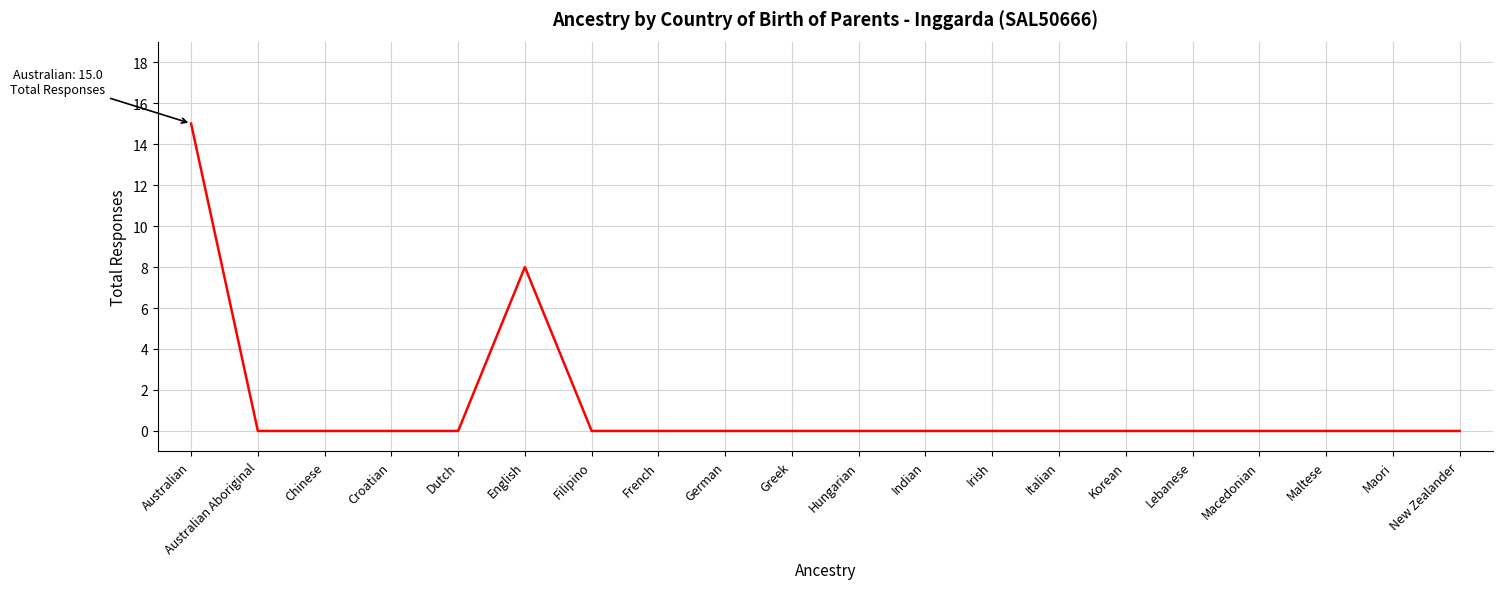

What is the difference between the maximum and second lowest values?

15